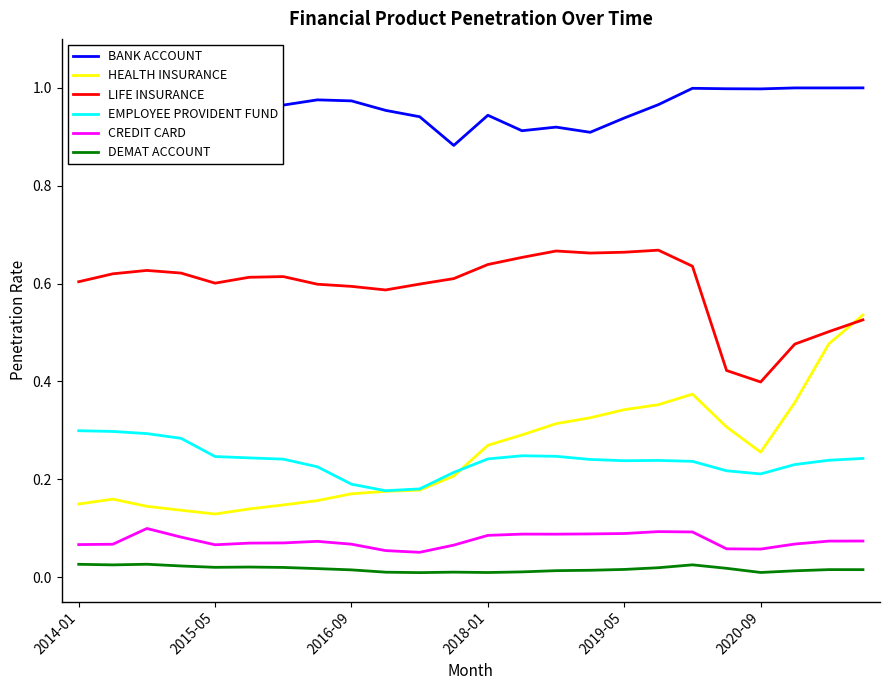

True or false: DEMAT ACCOUNT and BANK ACCOUNT cross at least once.

False